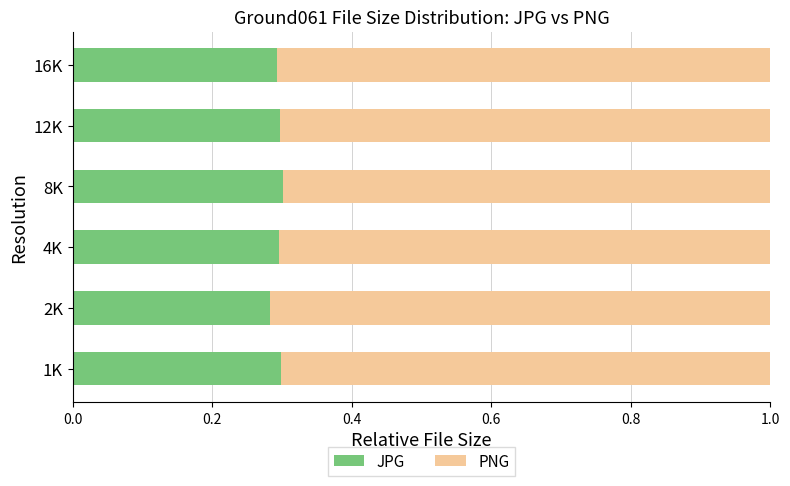

What is the total value across all series at 2K?

1.0